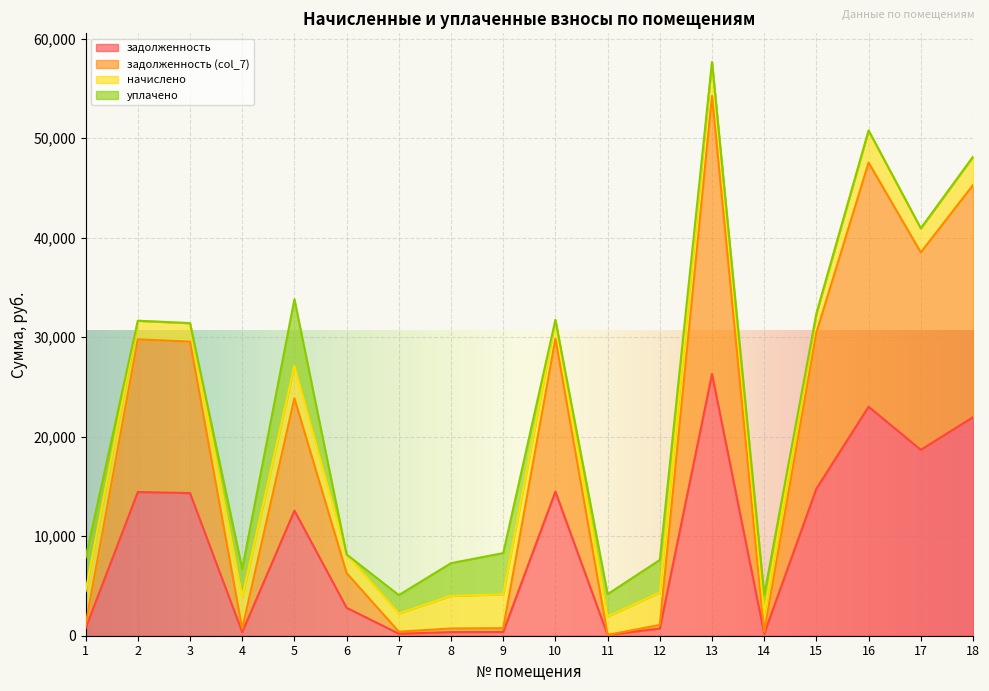

Does the chart display data point markers on the line(s)?

No